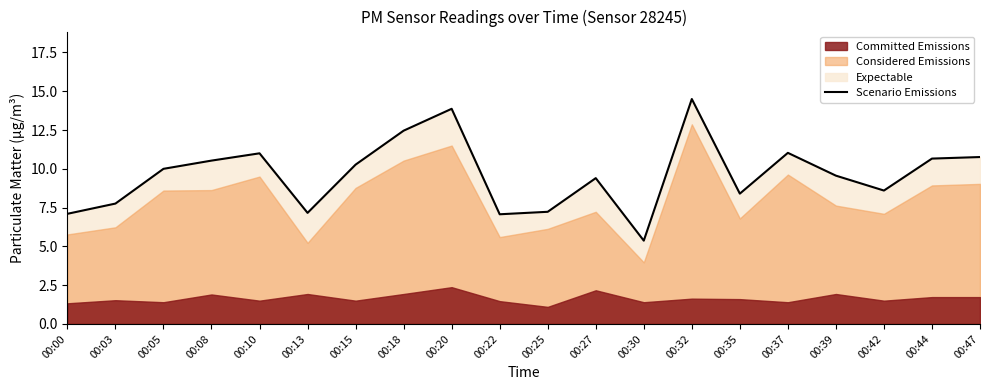

Count the number of categories in the chart.

20